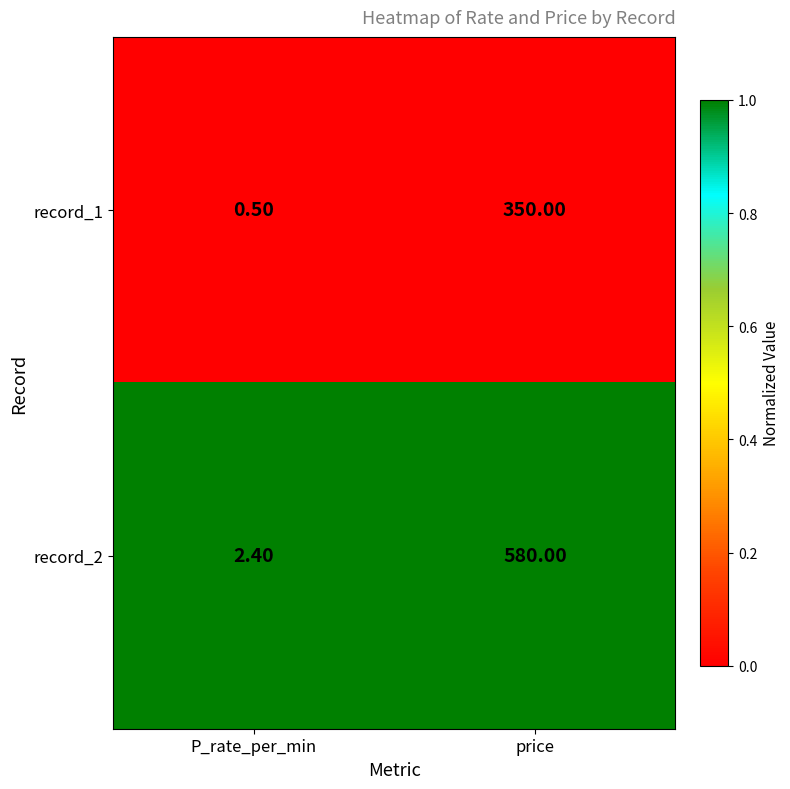

What is the sum of all record_1 values?

350.5